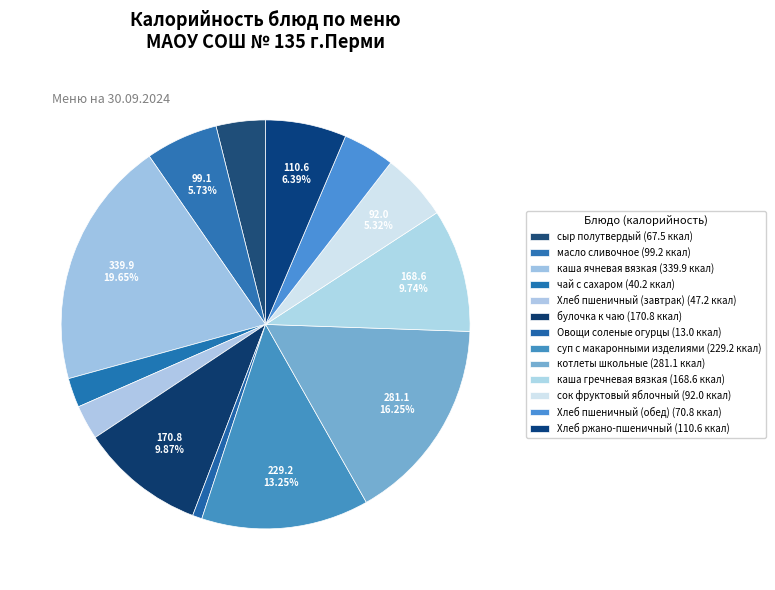

How many segments does this pie chart have?

13